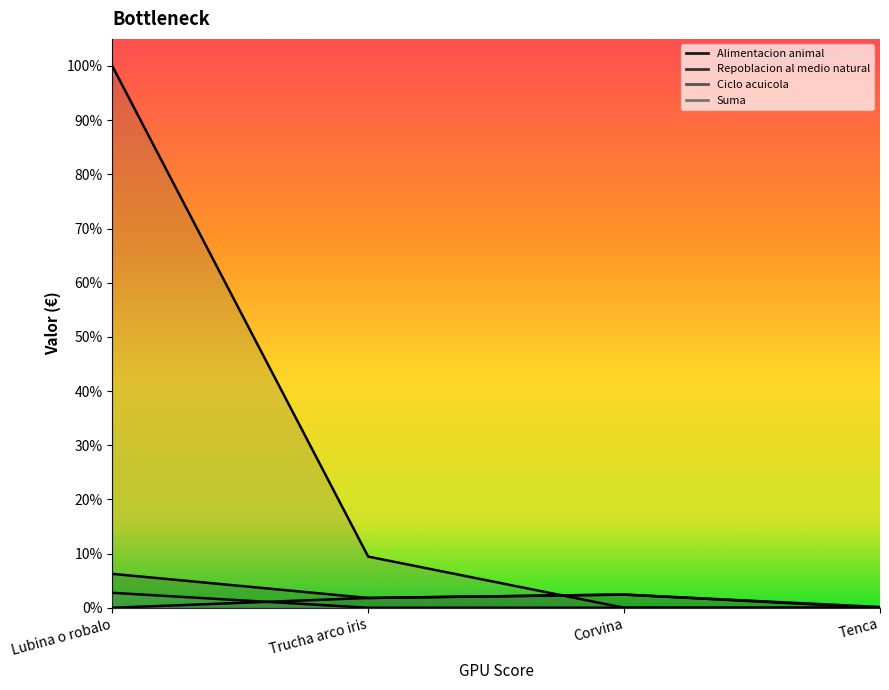

Reading right to left, what are all the values shown in this chart?

Alimentacion animal: 0.0	617542.8	459806.1	1589307.8
Repoblacion al medio natural: 35405.1	617542.8	459806.1	0.0
Ciclo acuicola: 0.0	0.0	2398117.2	25384787.3
Suma: 47.9	749.2	443.6	700524.9